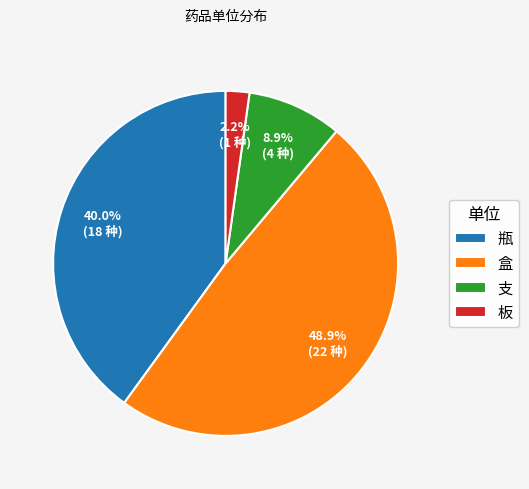

Which has a higher value, 支 or 盒?

盒